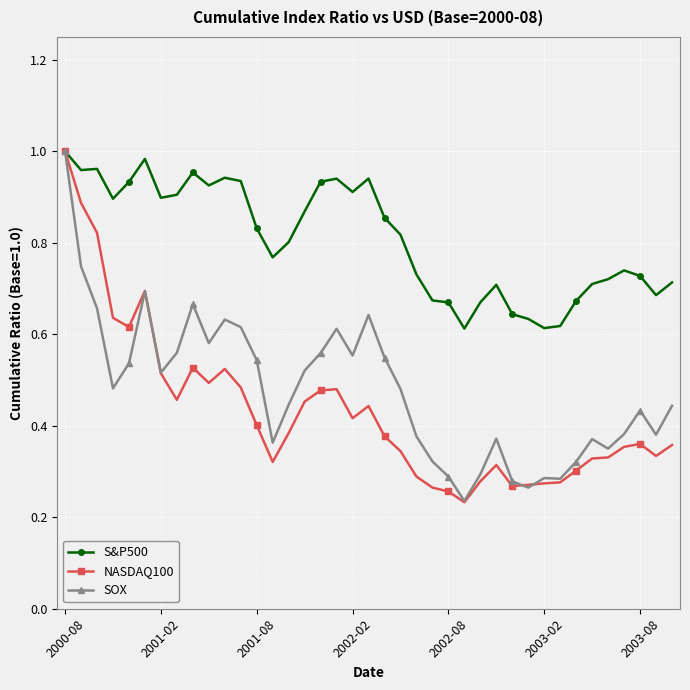

True or false: SOX has more than 0 points higher than both neighbors.

True